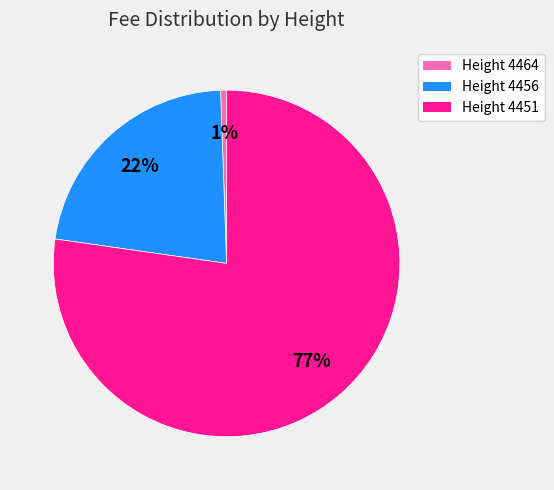

Do Height 4451 and Height 4456 together represent more than half of the pie?

Yes